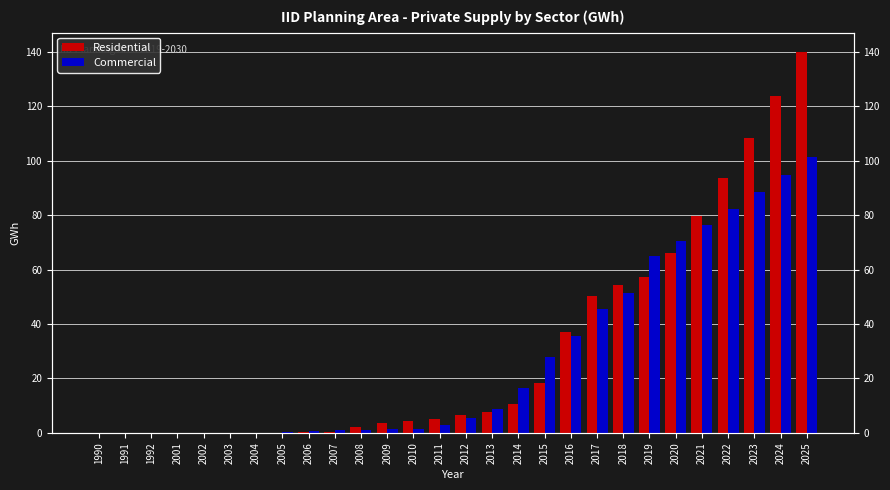

Rank the categories by Commercial value from highest to lowest.

2025, 2024, 2023, 2022, 2021, 2020, 2019, 2018, 2017, 2016, 2015, 2014, 2013, 2012, 2011, 2010, 2009, 2008, 2007, 2006, 2005, 2004, 2003, 2002, 2001, 1990, 1991, 1992